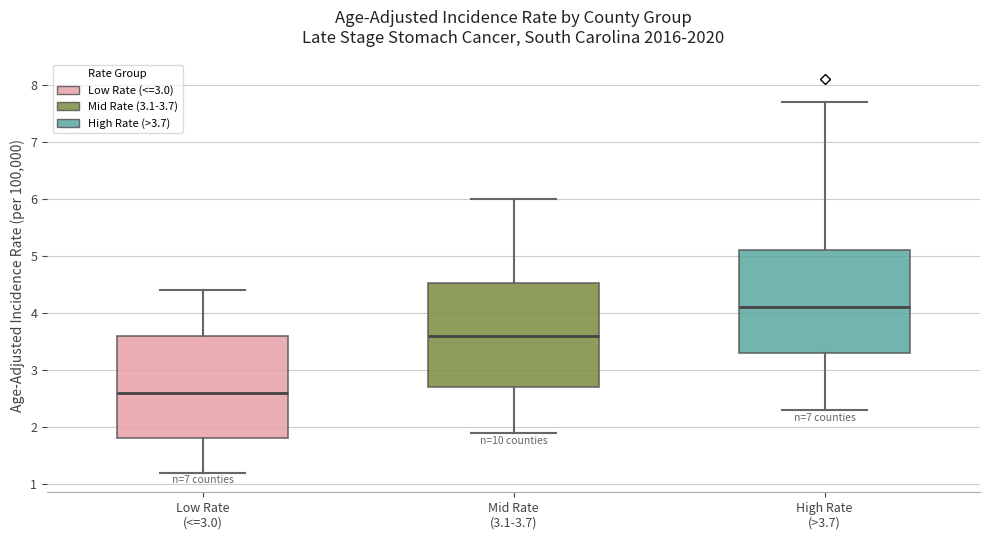

Where is the lower edge of the box for Low Rate (<=3.0) on the y-axis? The values are not printed on the chart, so give them approximately, as read against the axis.

1.8